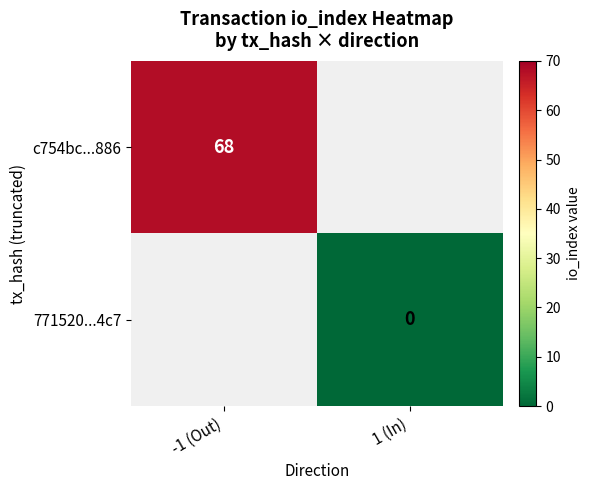

At how many categories does at least one series exceed 26?

1